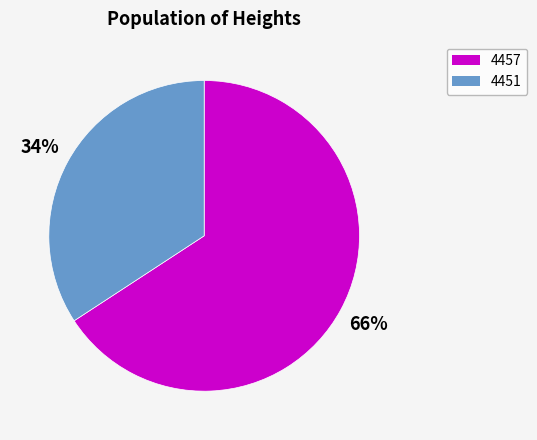

Count the number of slices in the pie.

2